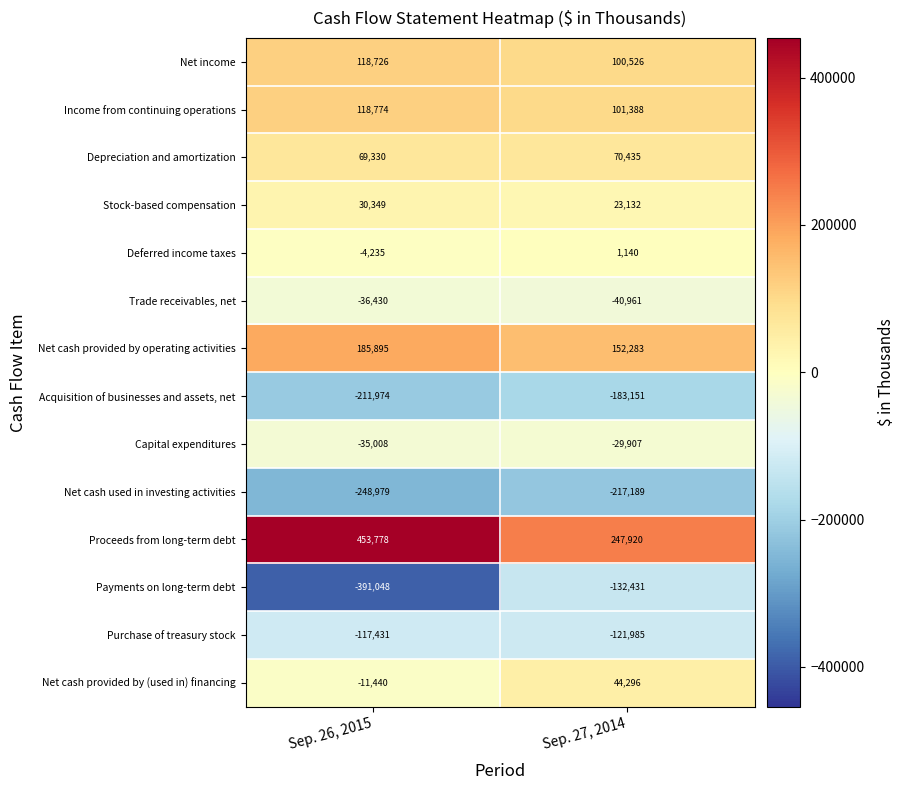

What is the difference between the highest and lowest values at Sep. 27, 2014?

465109